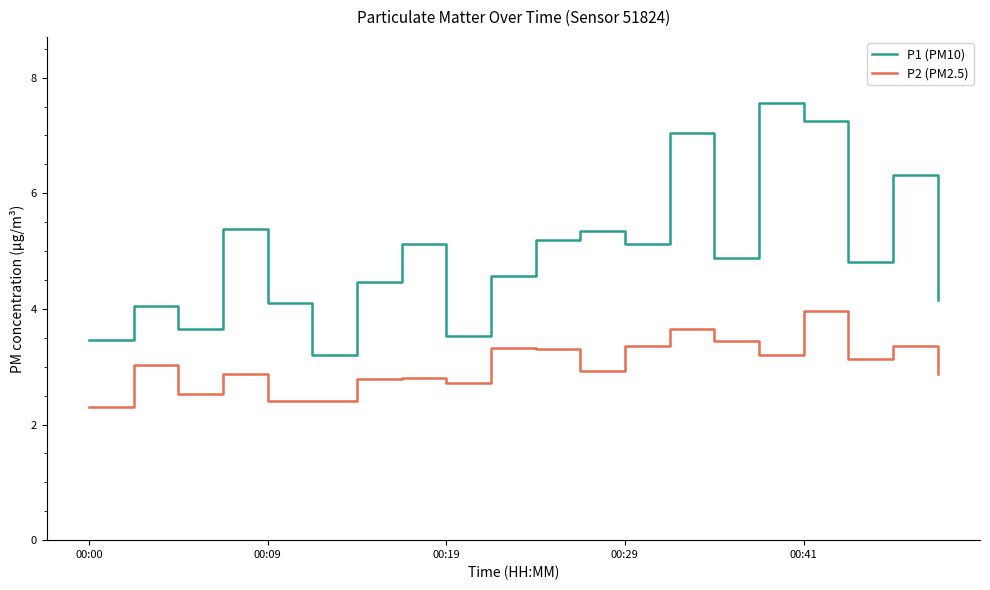

What is the difference between the maximum and minimum values in the P1 (PM10) series?

4.4